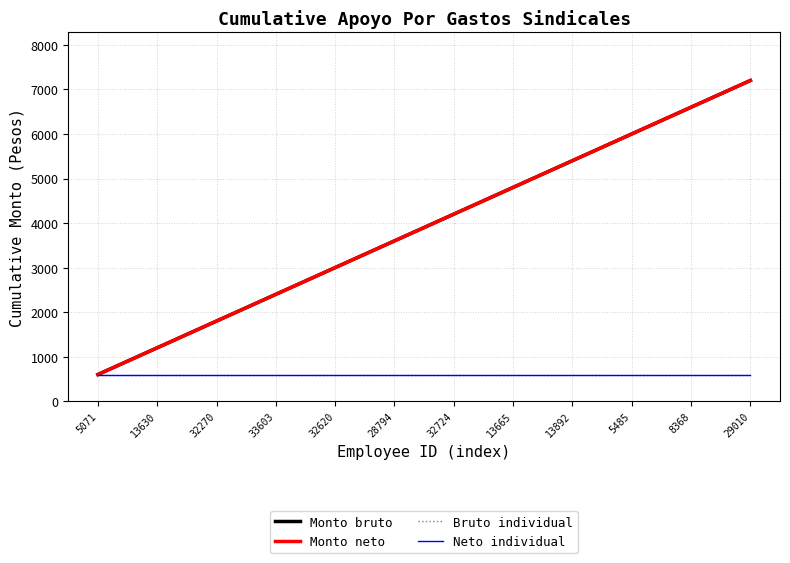

What is the greatest value displayed?

7200